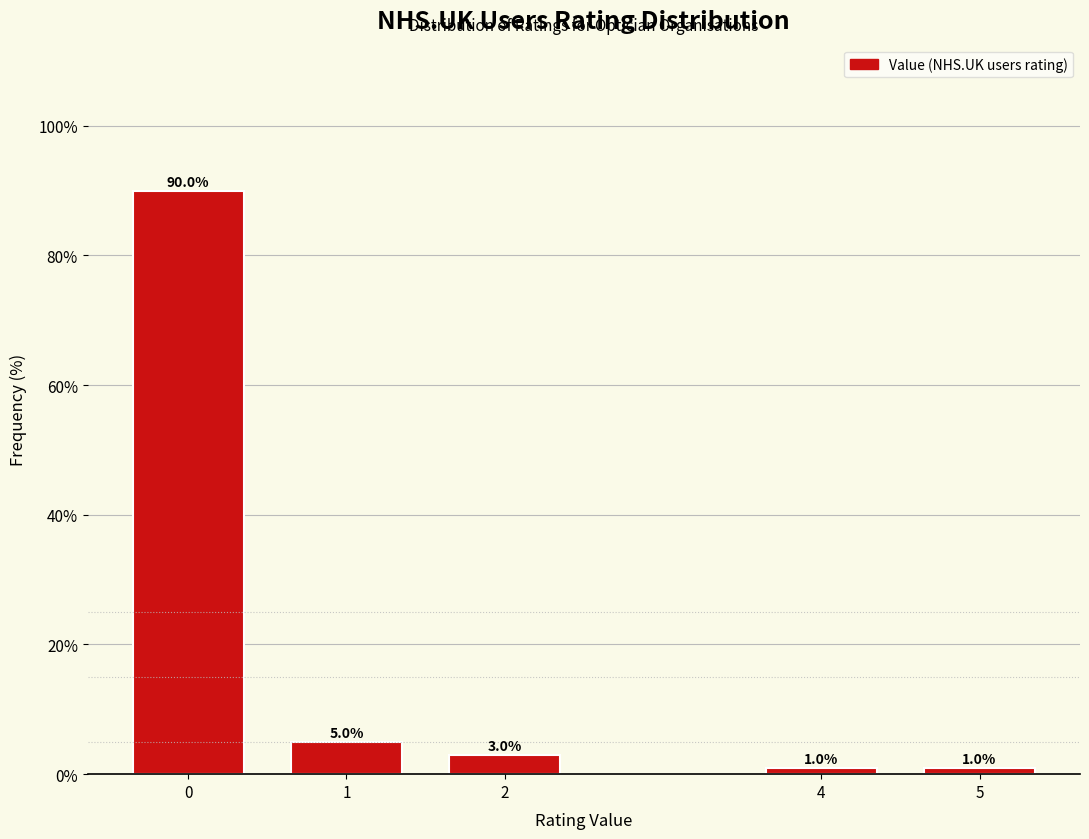

Reading left to right, transcribe all the data shown in this chart.

90	5	3	1	1